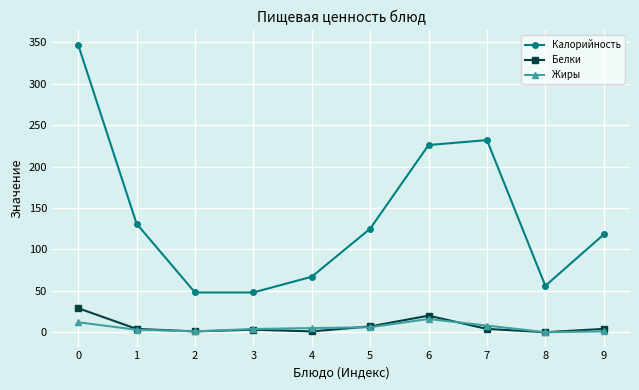

Which series has the widest spread of values?

Калорийность